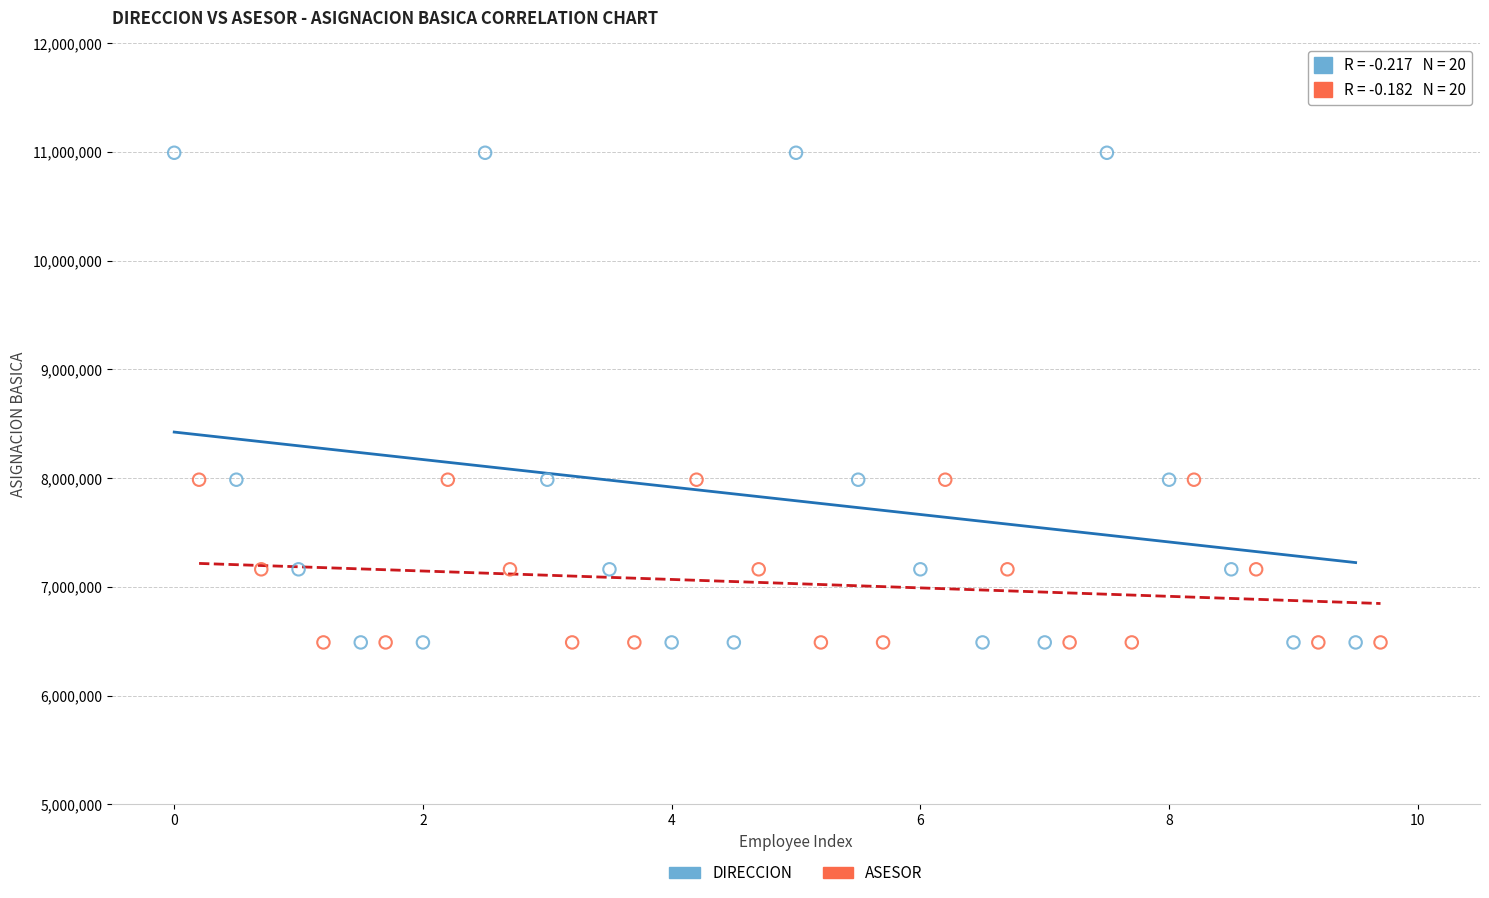

Which series contains the highest Y value?

DIRECCION